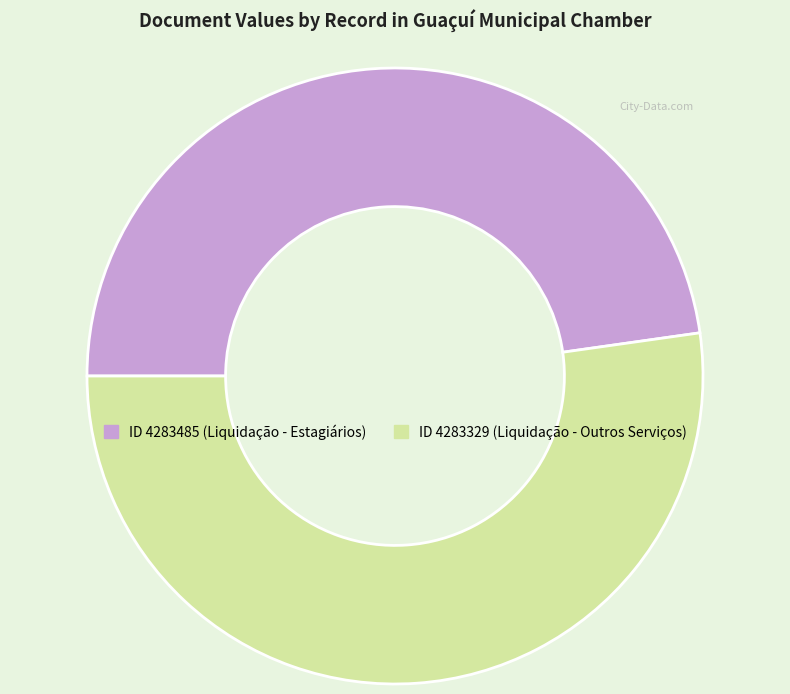

Approximately how many times larger is the value at ID 4283485 (Liquidação - Estagiários) compared to ID 4283329 (Liquidação - Outros Serviços)?

0.9